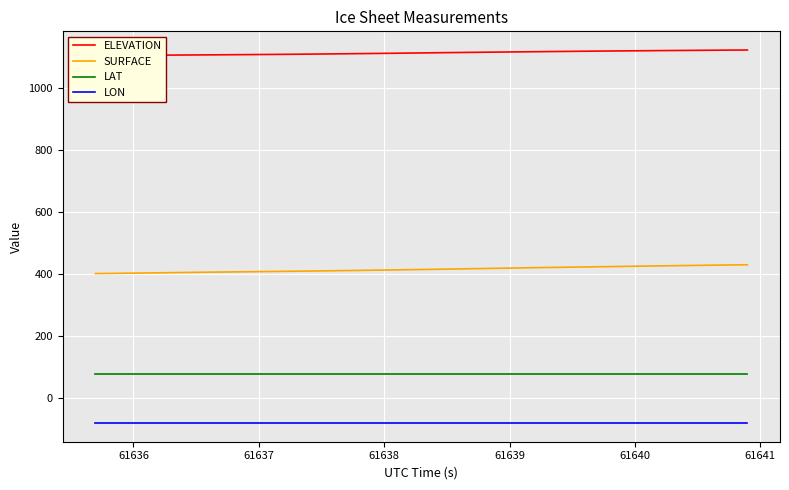

True or false: LAT and LON intersect in this chart.

False